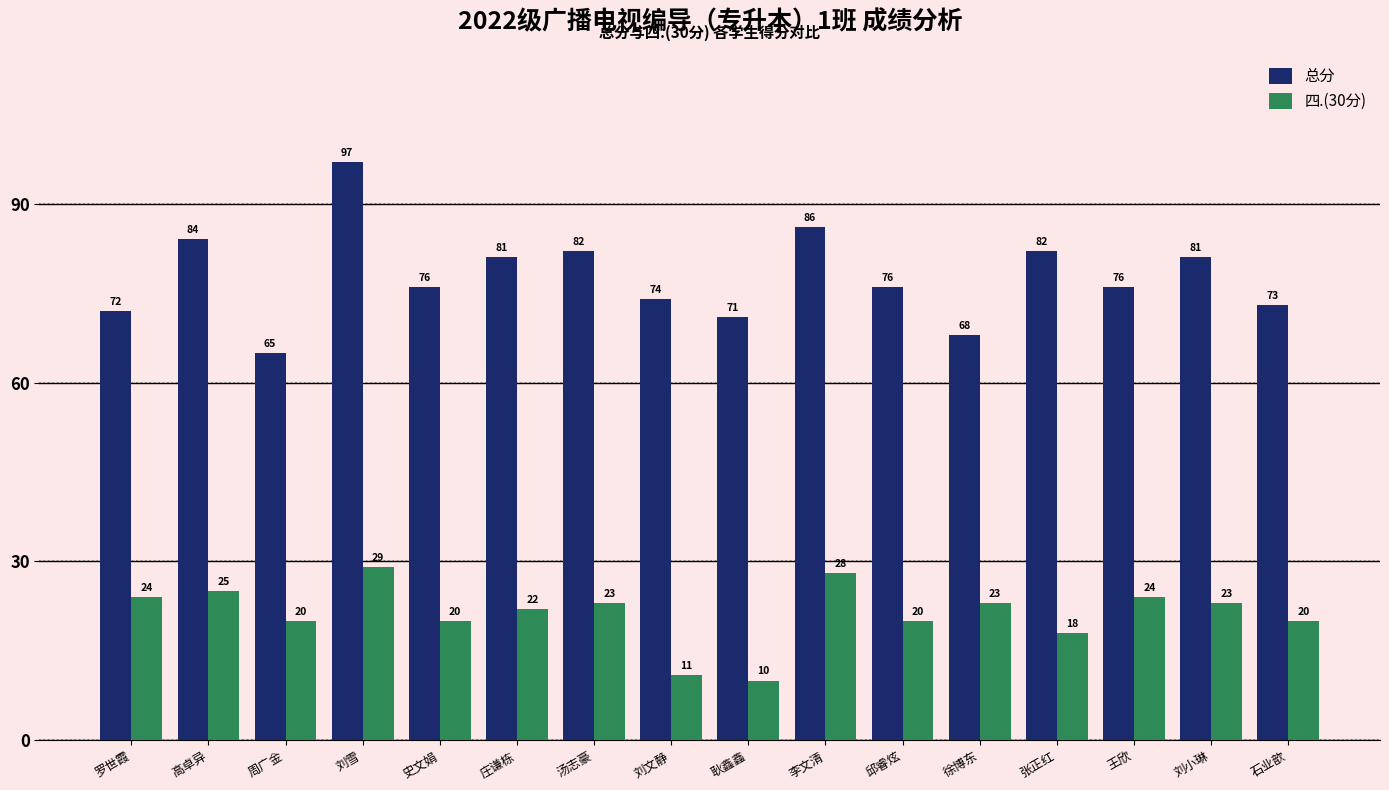

What is the label of the 14th bar from the right?

周广金